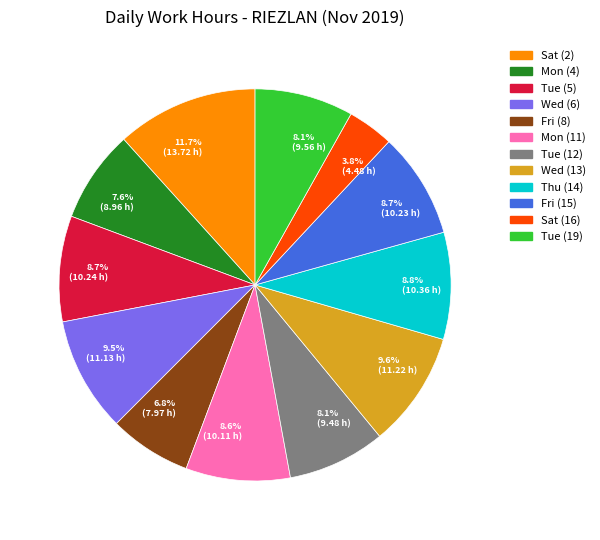

What is the ratio of the value at Tue (12) to the value at Sat (2)?

0.7